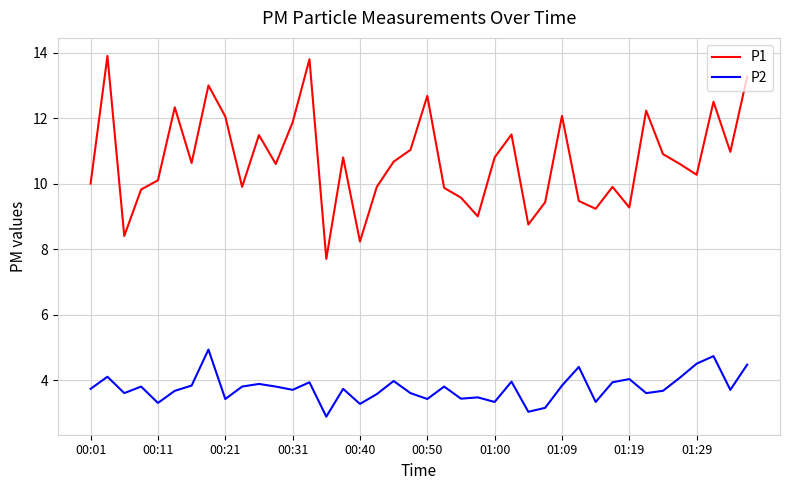

Which series has the largest total across all categories?

P1